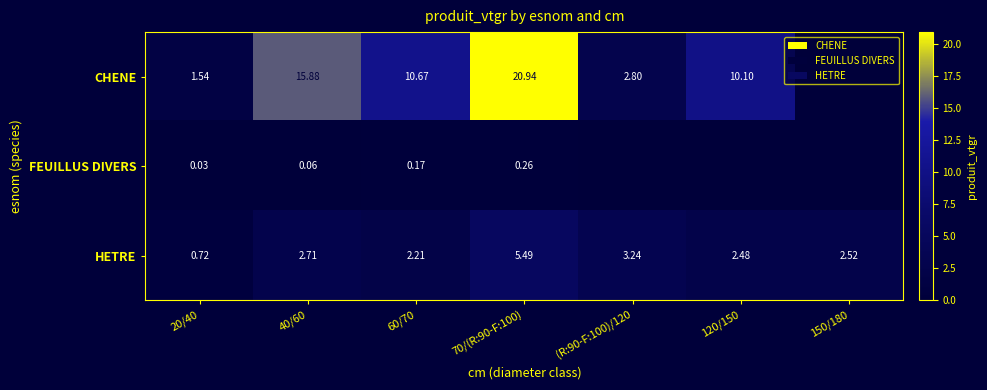

Is the value of HETRE at 150/180 greater than the value of CHENE at 20/40?

Yes